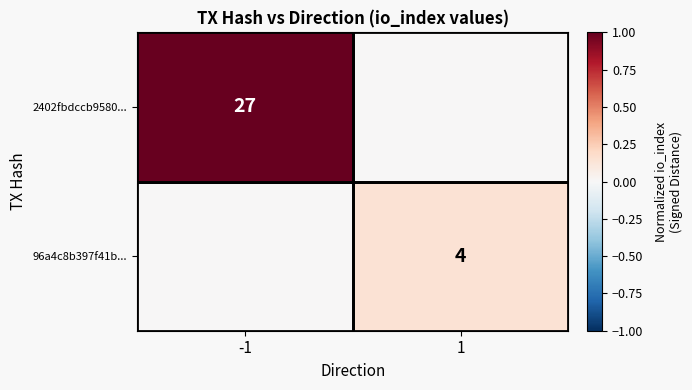

True or false: 96a4c8b397f41b... has a value of 4 at 1.

True